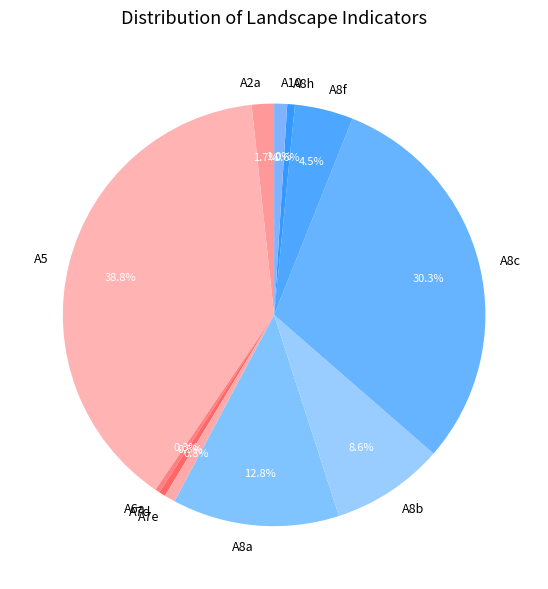

Is there any slice that represents more than half of the pie?

No